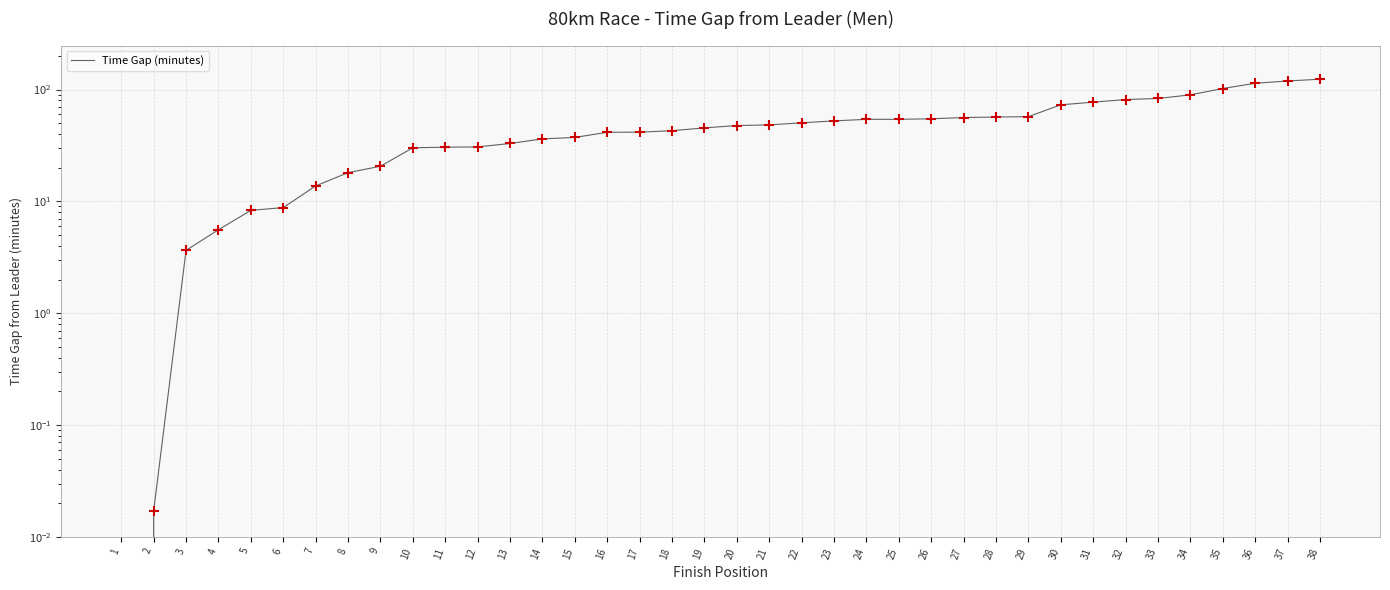

Which has a higher value, 33 or 38?

38